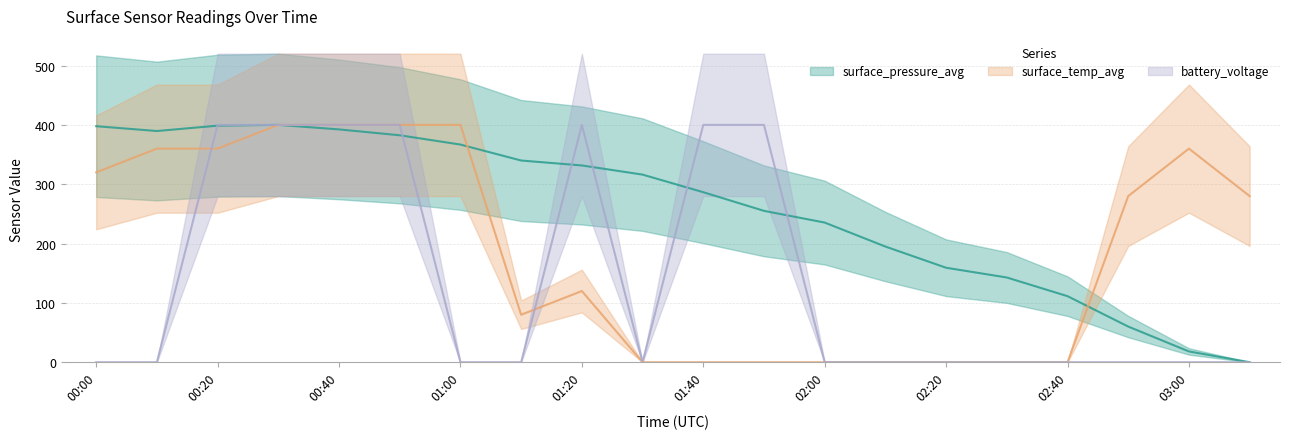

How many interior local peaks does the surface_temp_avg series have?

2